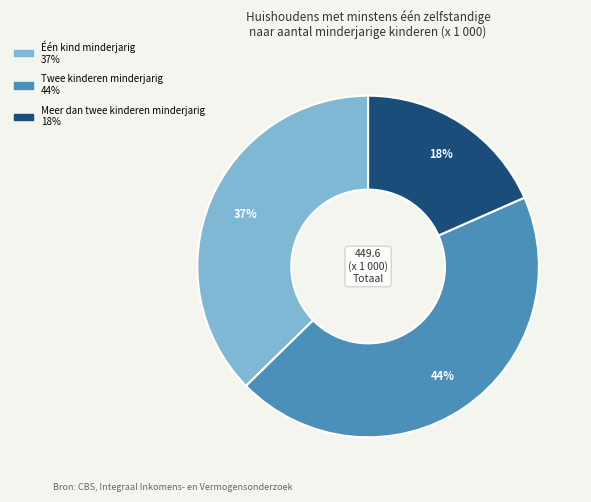

To the nearest percent, what is the difference between the Twee kinderen minderjarig and Één kind minderjarig slice percentages?

7%